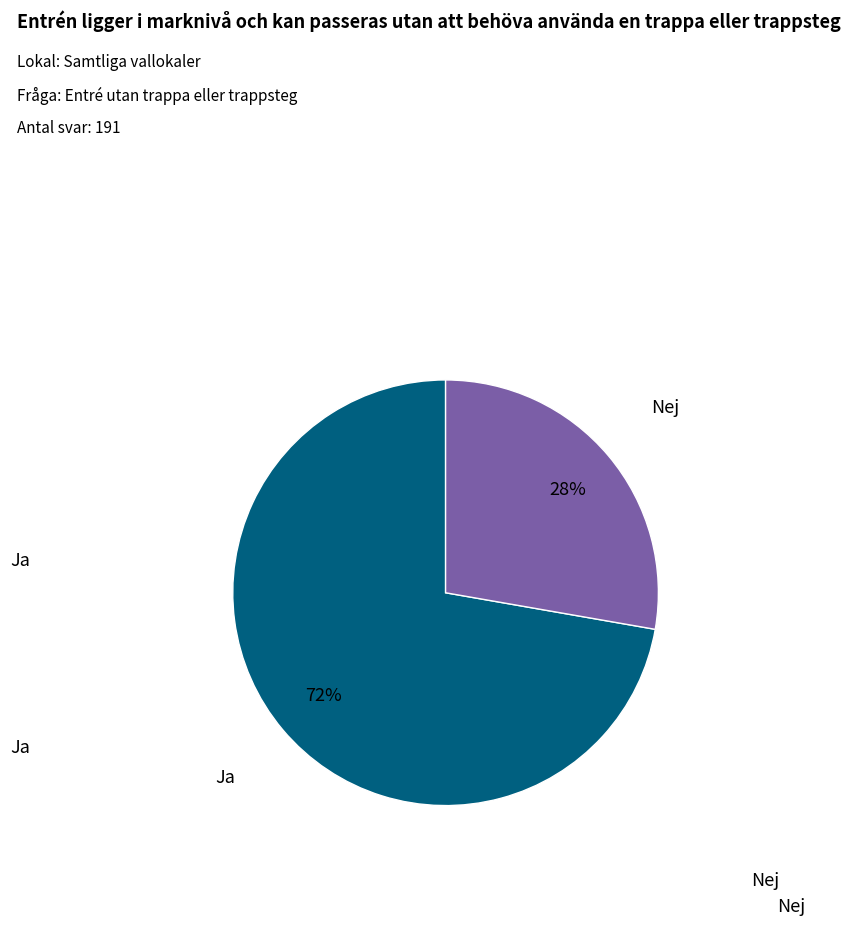

Is it true that Ja is 72% of the pie?

True